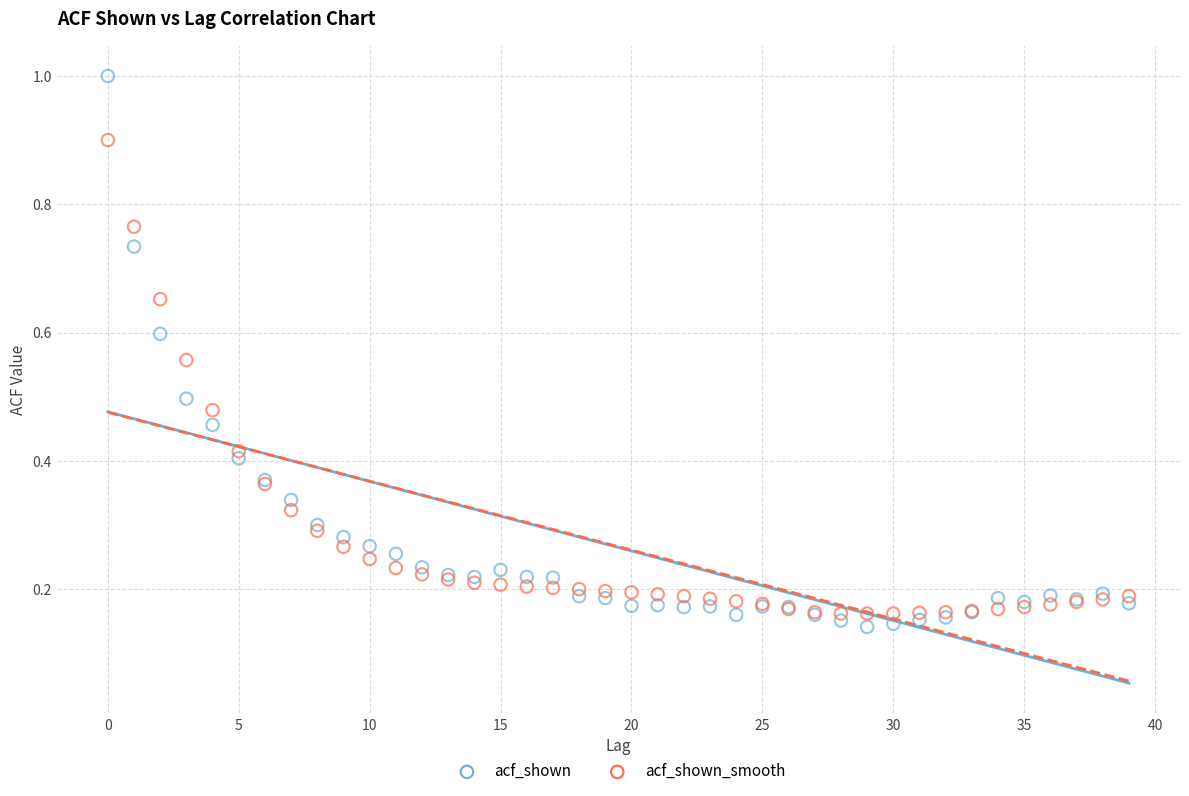

Which series reaches the maximum Y coordinate?

acf_shown